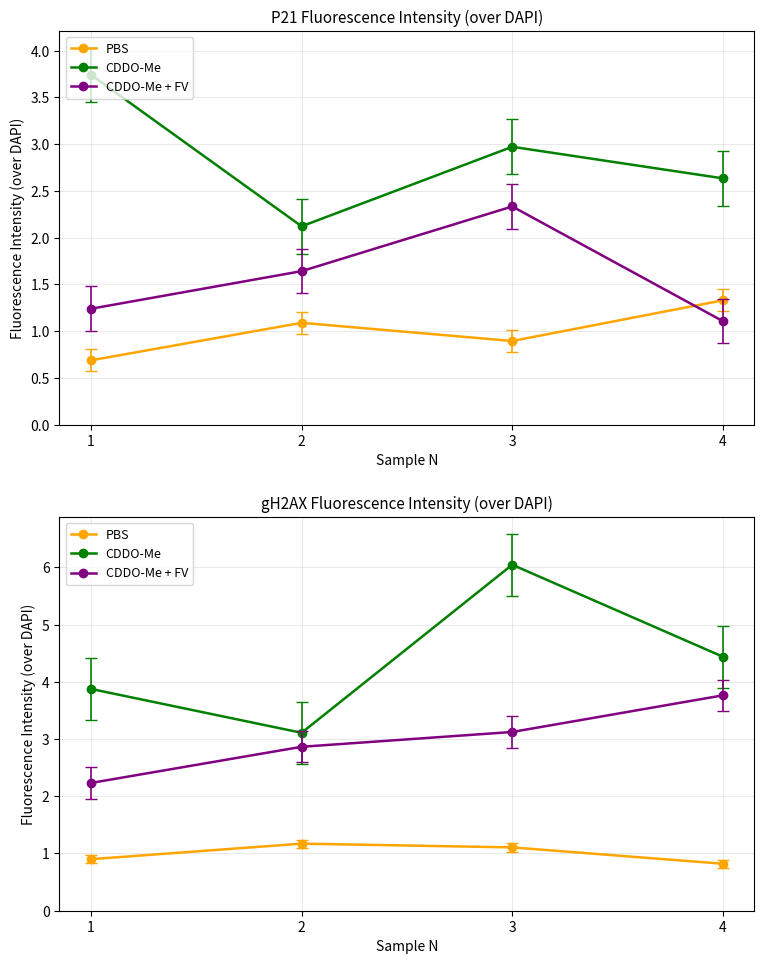

True or false: CDDO-Me + FV and PBS cross at least once.

False